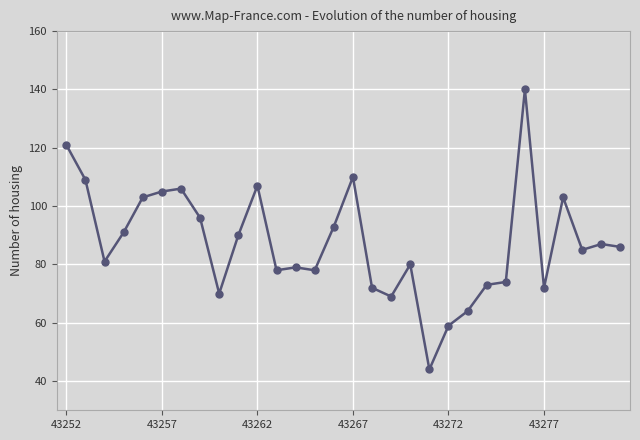

What is the sum of all values?

2625